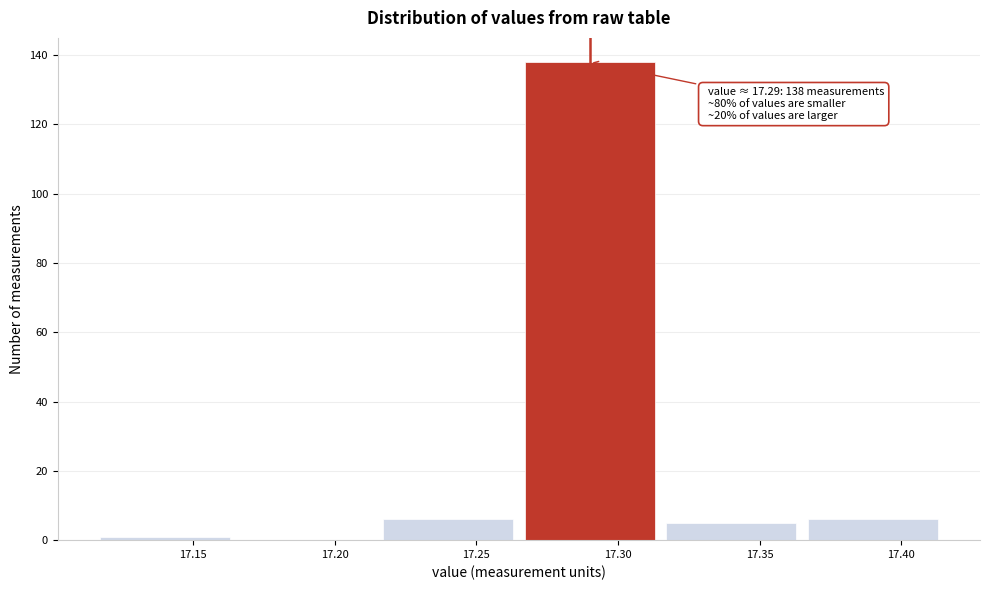

Over which range of the x-axis is the bar tallest?

17.265 to 17.315